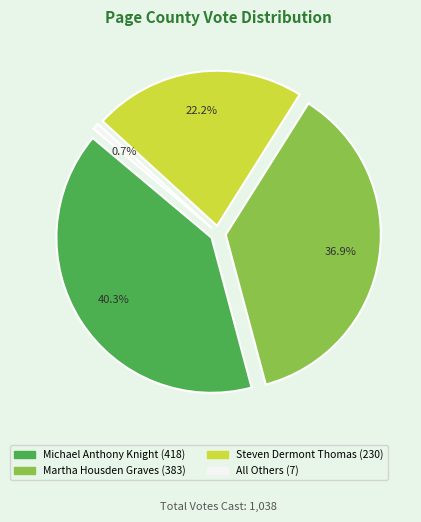

Does Steven Dermont Thomas account for over 50% of the chart?

No